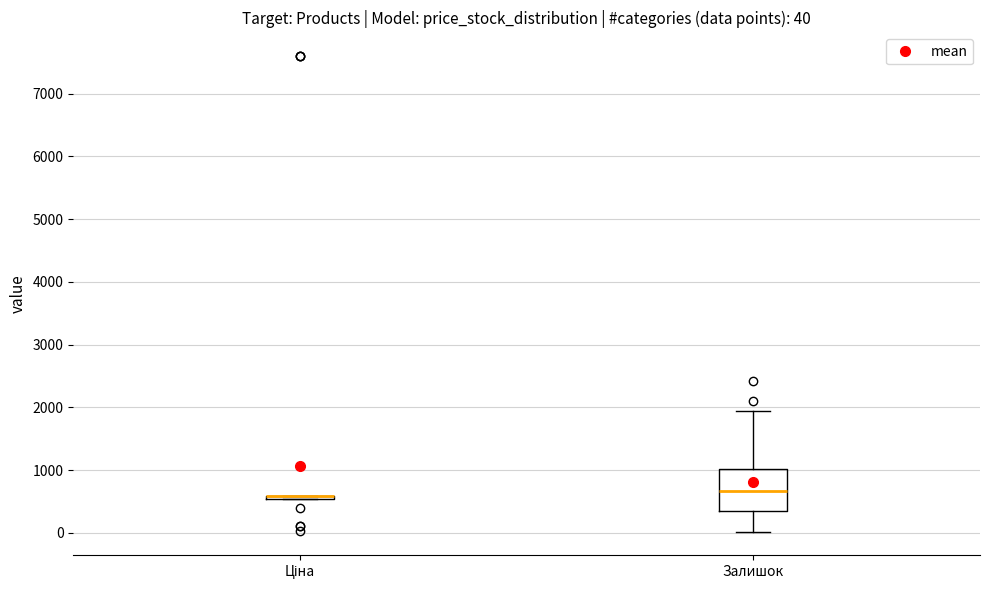

Which box is the tallest, from its lower edge to its upper edge?

Залишок